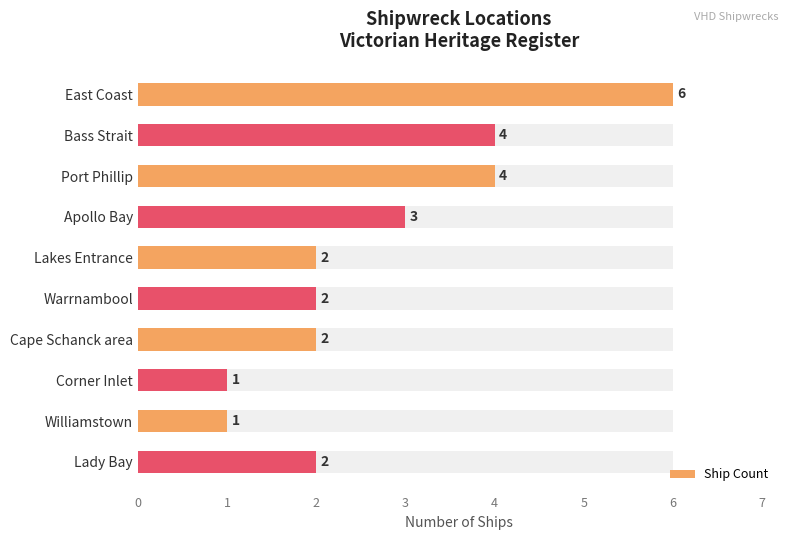

How many distinct data groups are displayed?

1